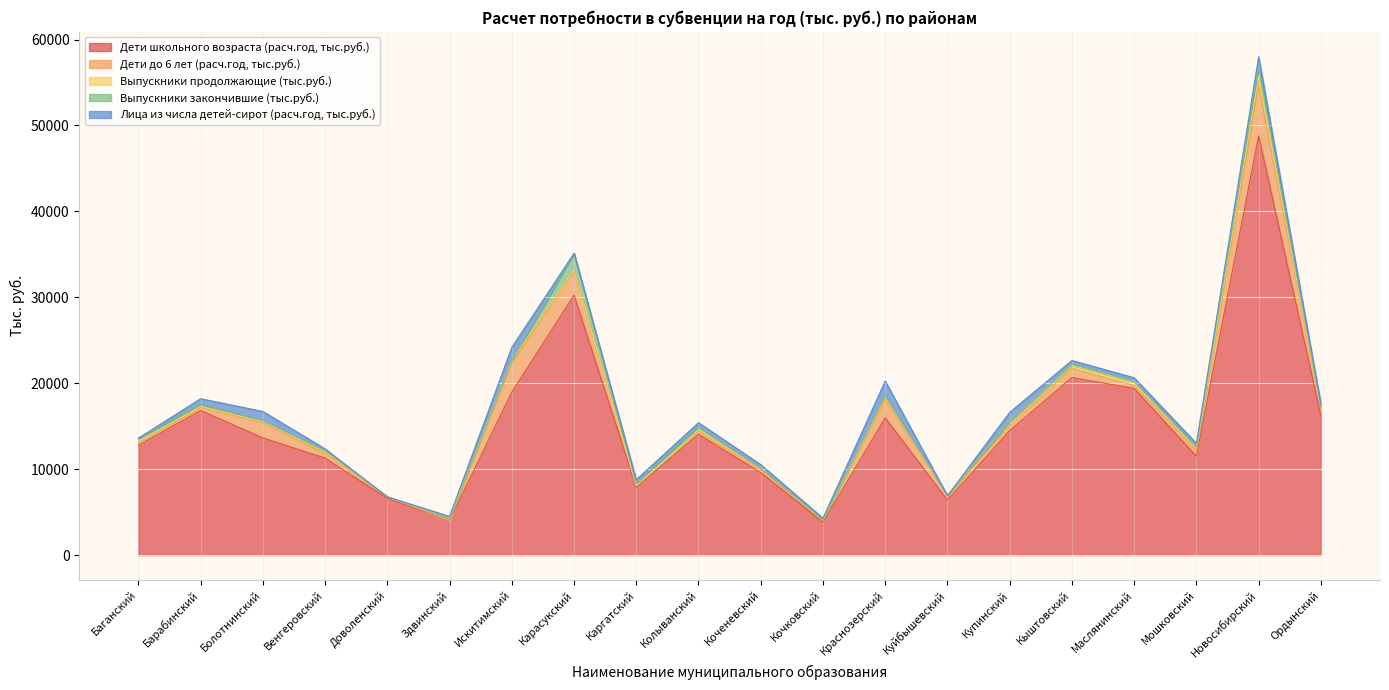

What is the sum of all Выпускники закончившие (тыс.руб.) values?

5249.2